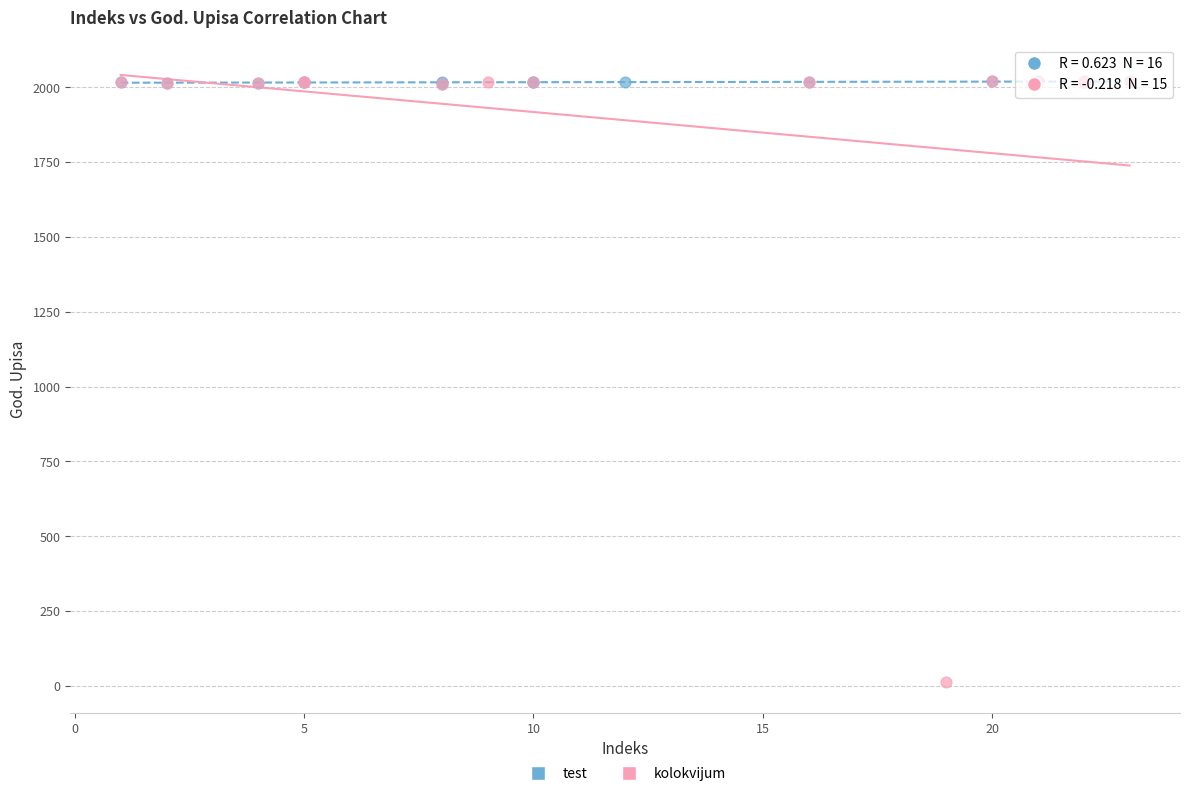

Which series has the largest Y range (max minus min)?

kolokvijum